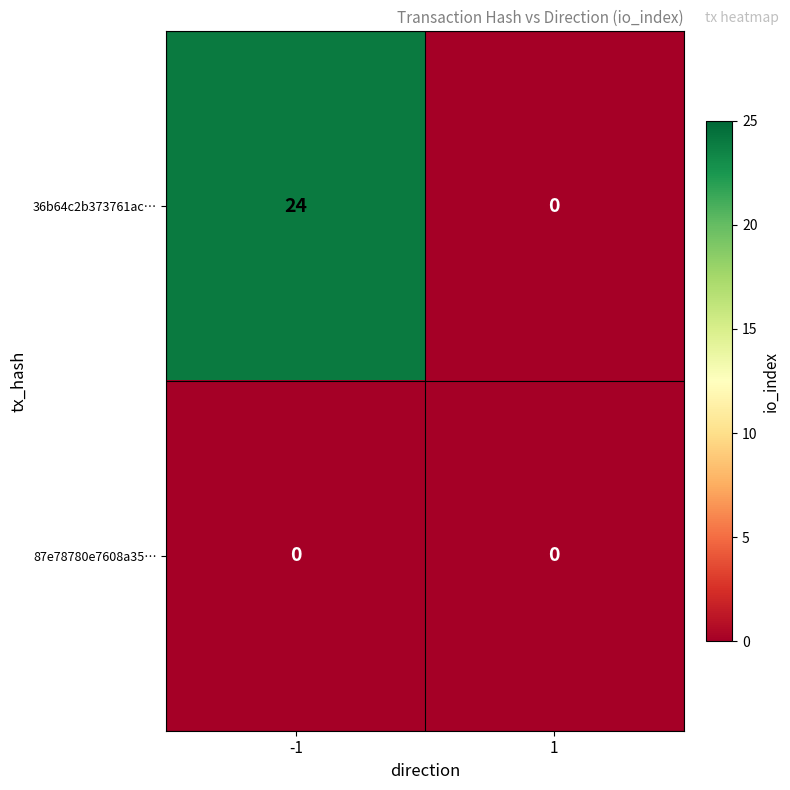

What is the maximum value shown in the chart?

24